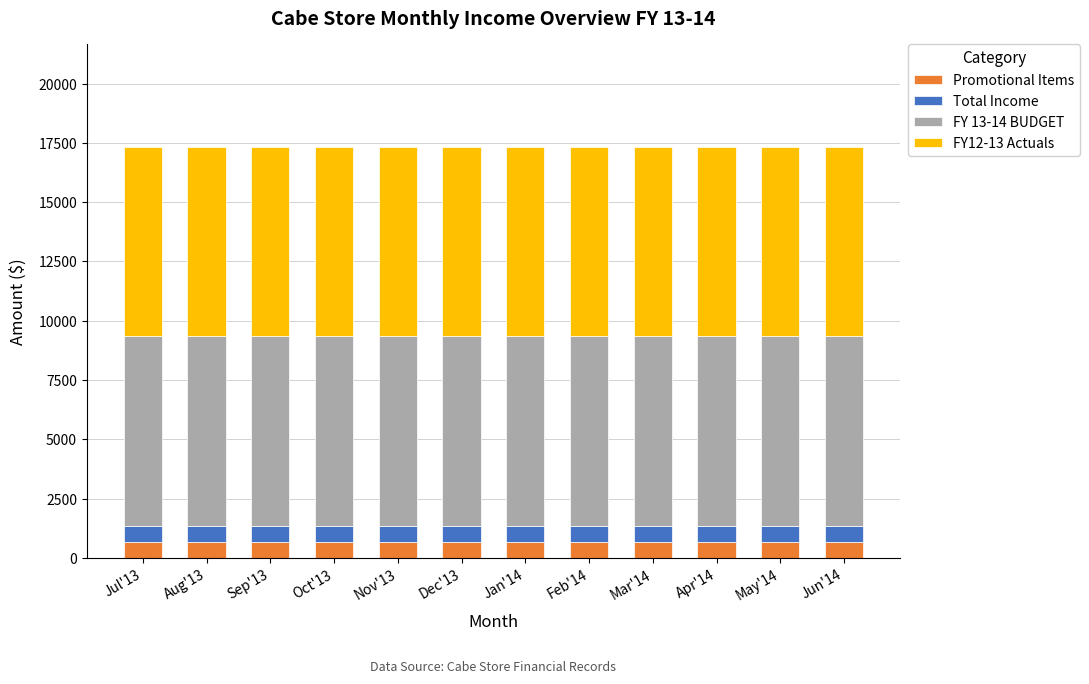

What is the lowest value of the Promotional Items series?

667